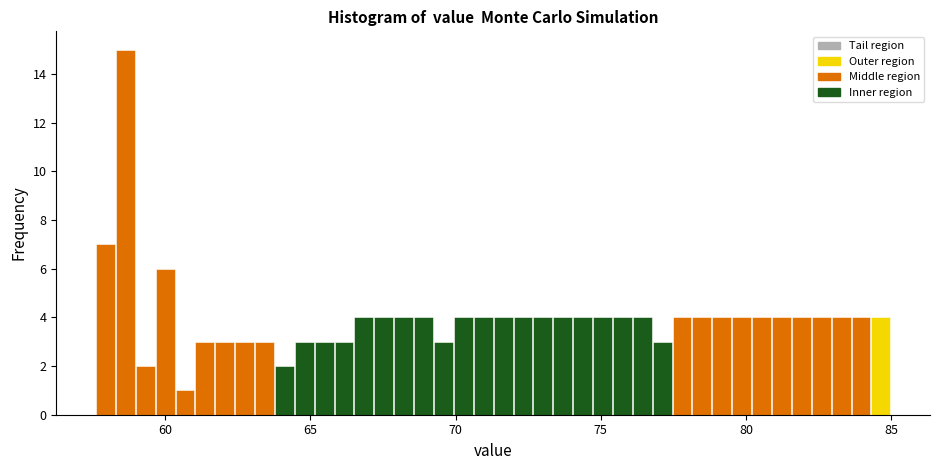

Around what value on the x-axis is the tallest bar? Give the approximate position of its centre, as read against the axis.

58.5